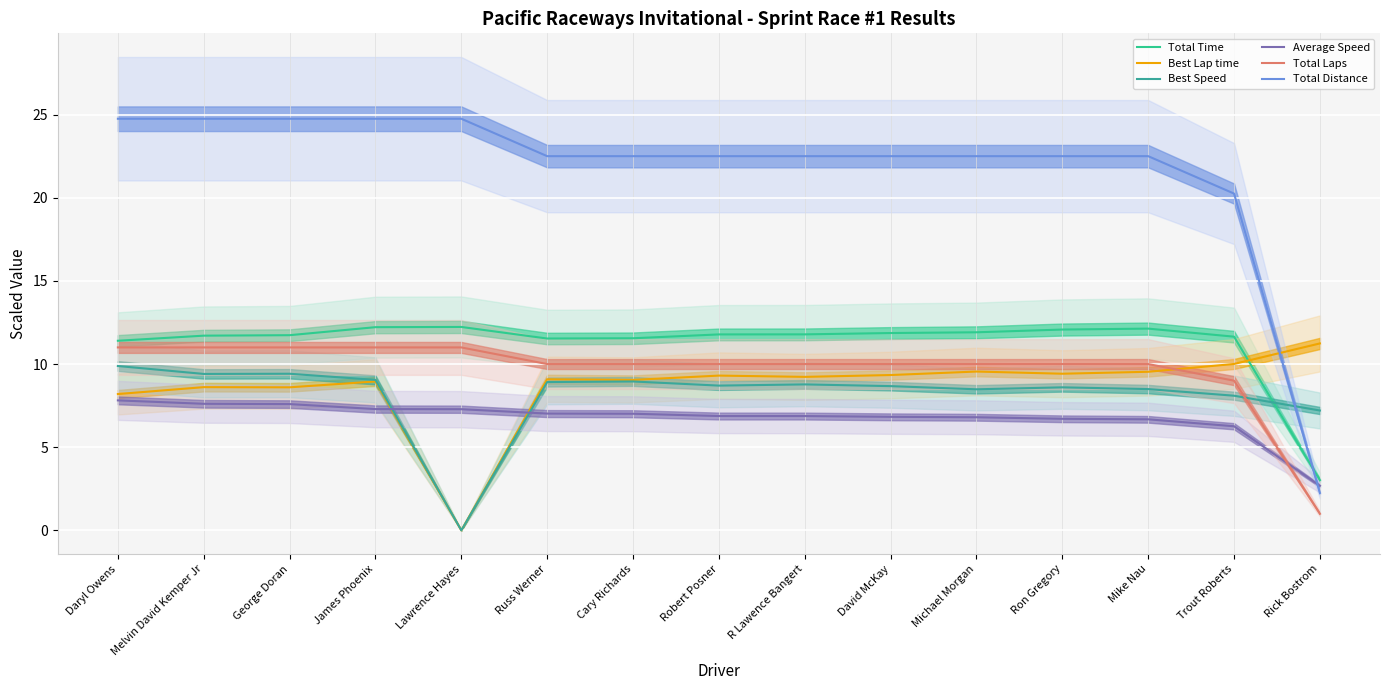

What are all the series names shown in the legend?

Total Time, Best Lap time, Best Speed, Average Speed, Total Laps, Total Distance